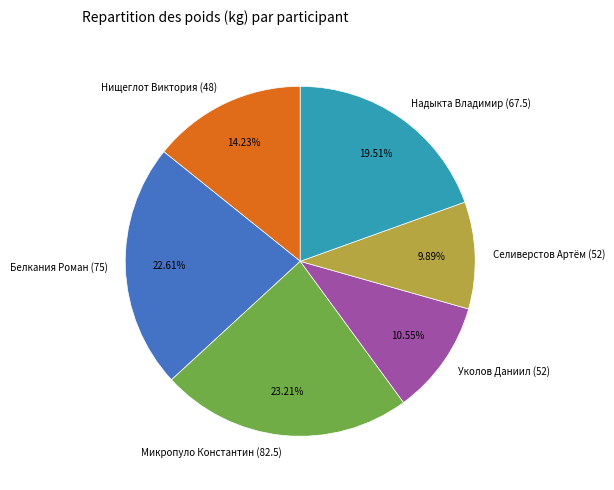

Combined, do Уколов Даниил (52) and Надыкта Владимир (67.5) account for over 50%?

No